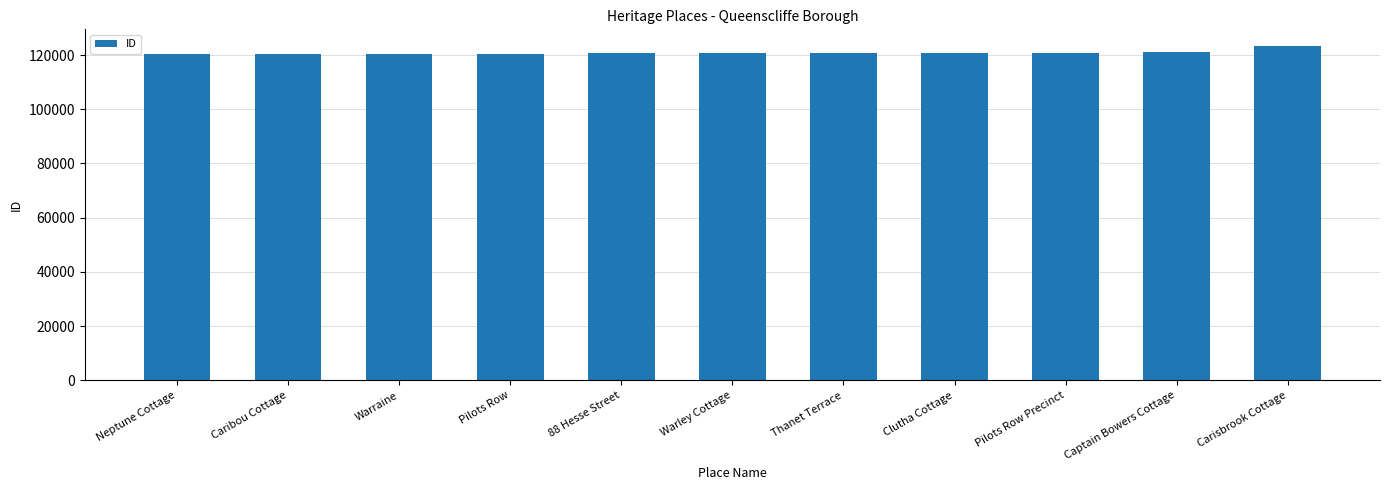

What is the label of the 6th bar from the left?

Warley Cottage